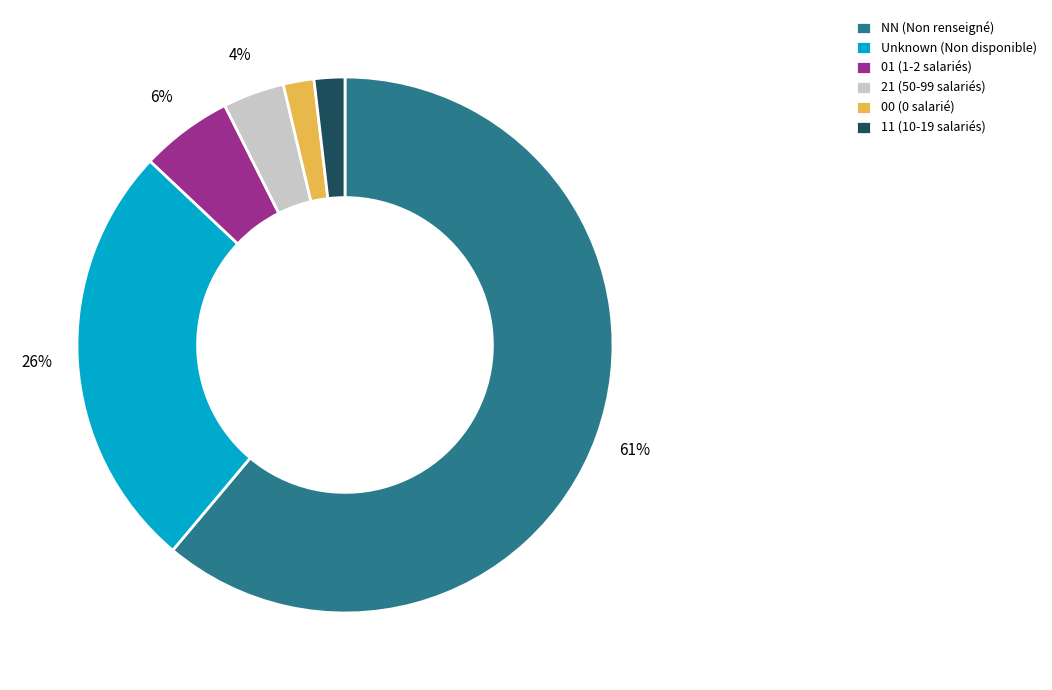

How many segments does this pie chart have?

6